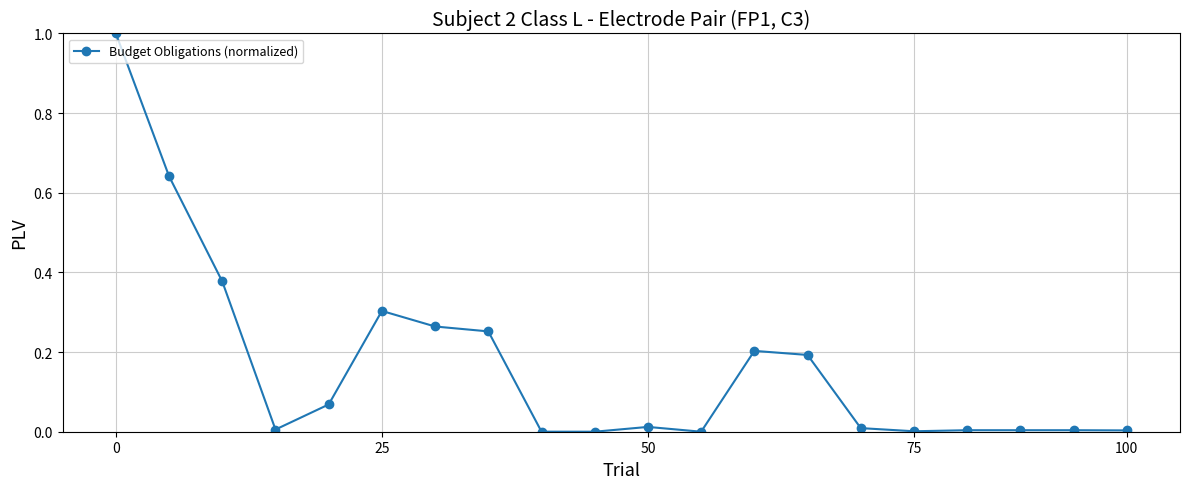

What is the difference between the maximum and minimum values?

1.0